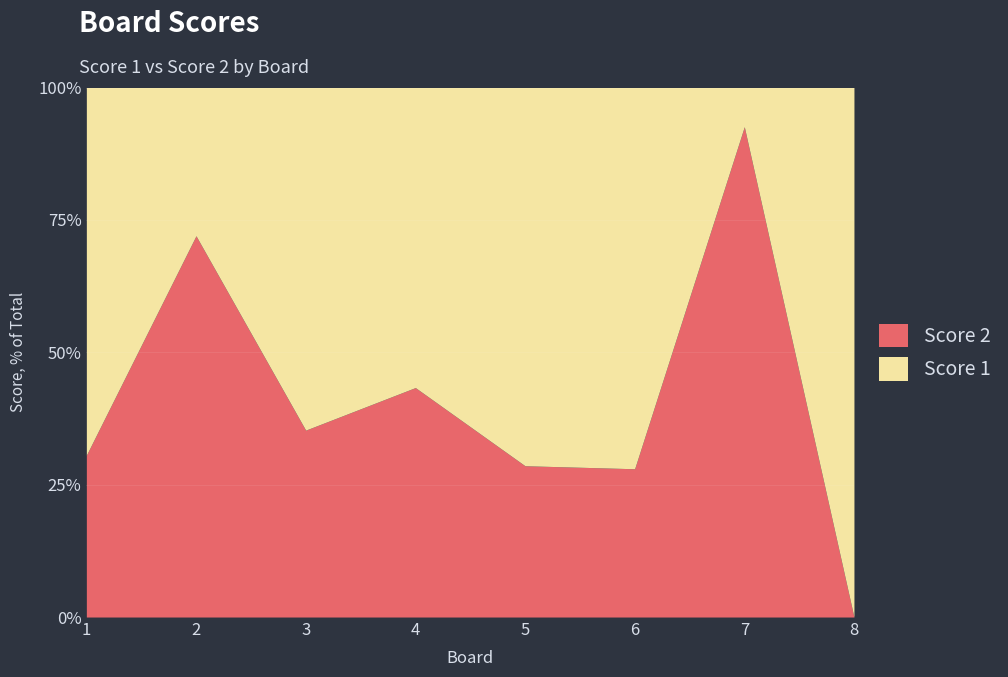

Between which two adjacent categories do Score 2 and Score 1 first intersect?

1 and 2